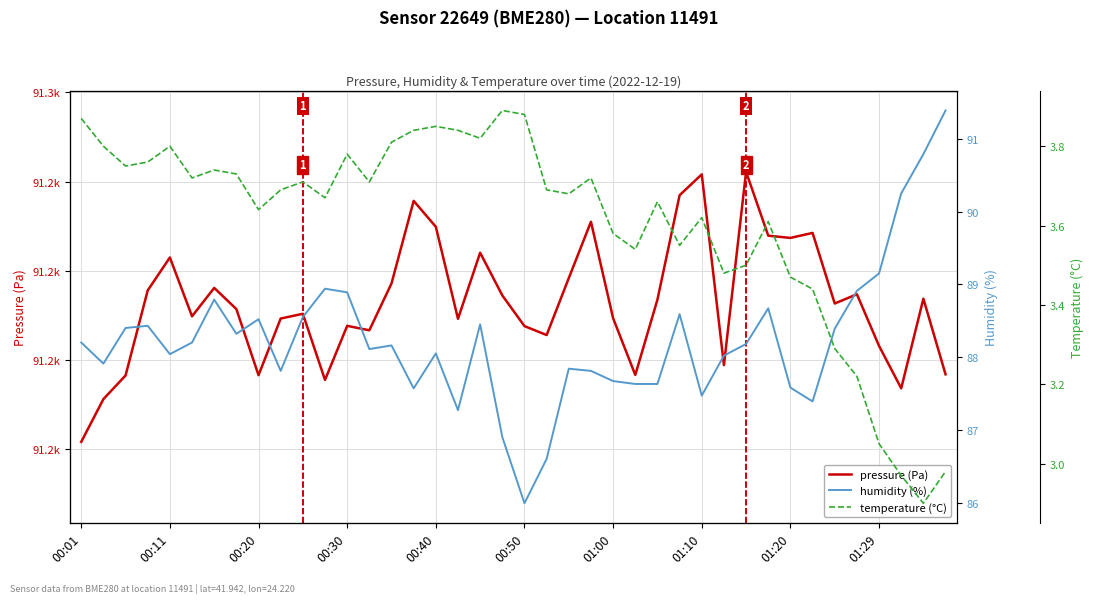

The pressure (Pa) series shows 120939.3 at 33. True or false?

False